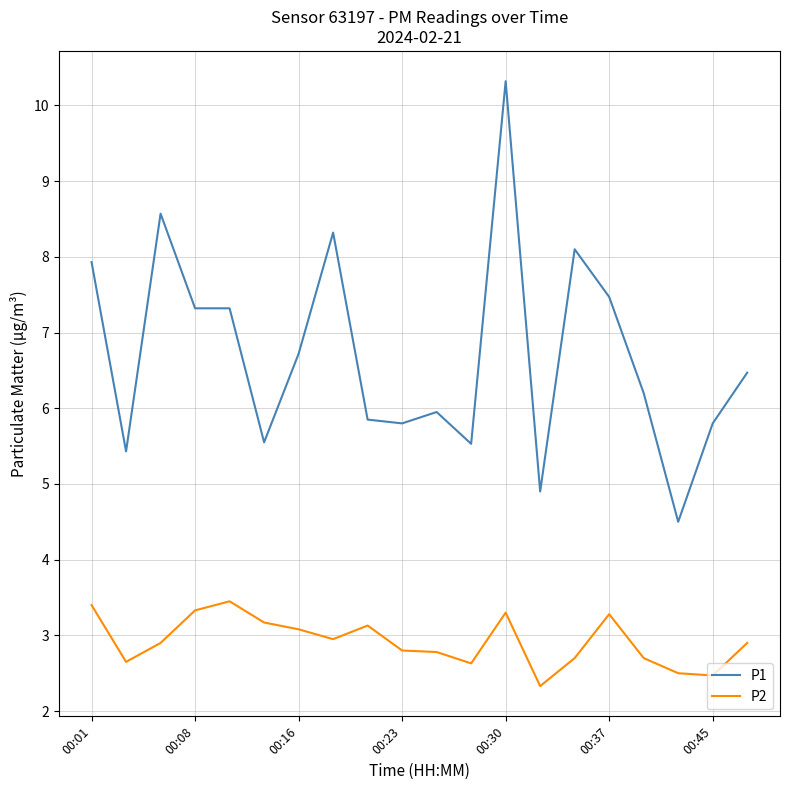

True or false: P1 and P2 cross at least once.

False